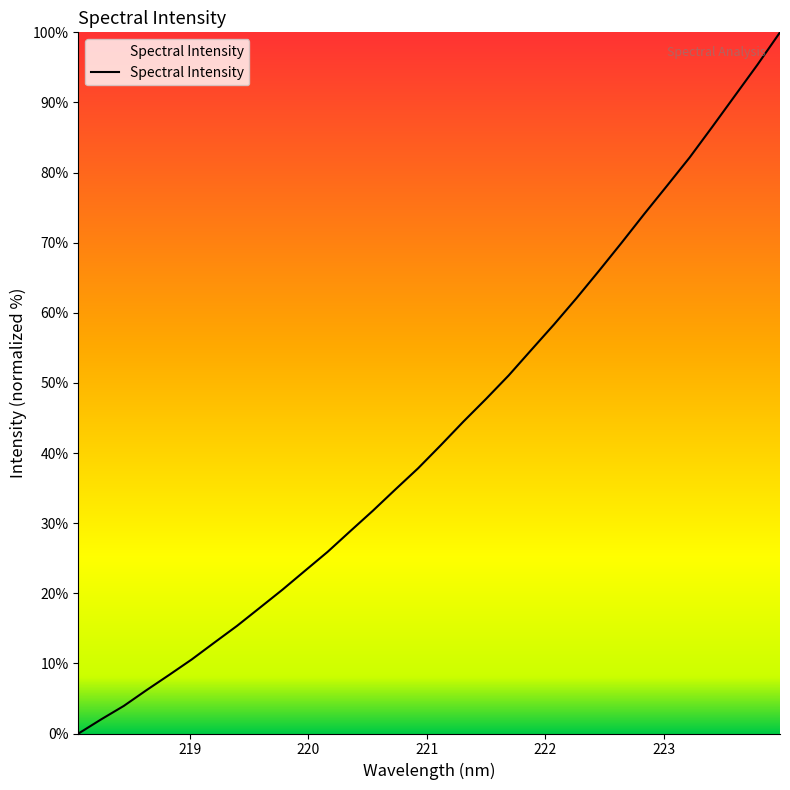

What is the difference between the maximum and minimum values?

100.0